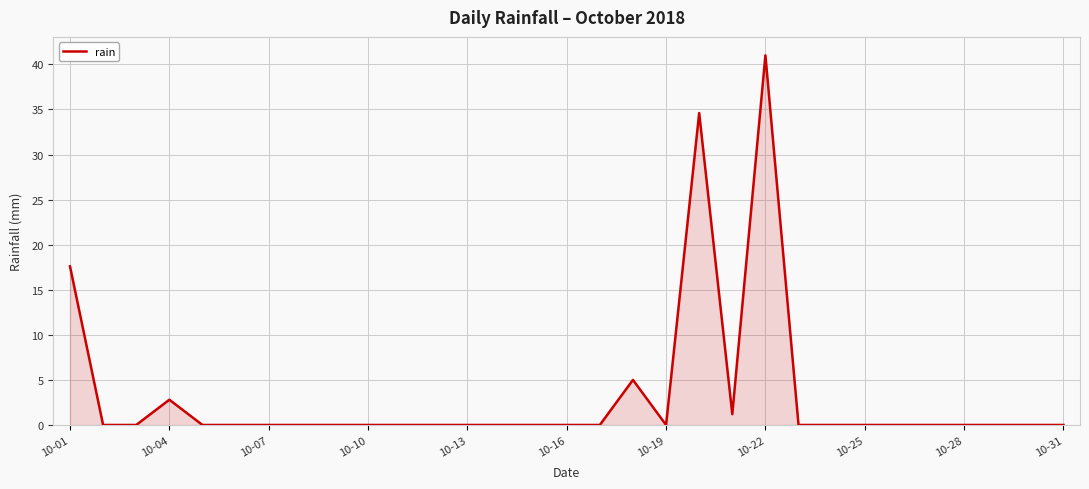

What is the greatest value displayed?

41.0